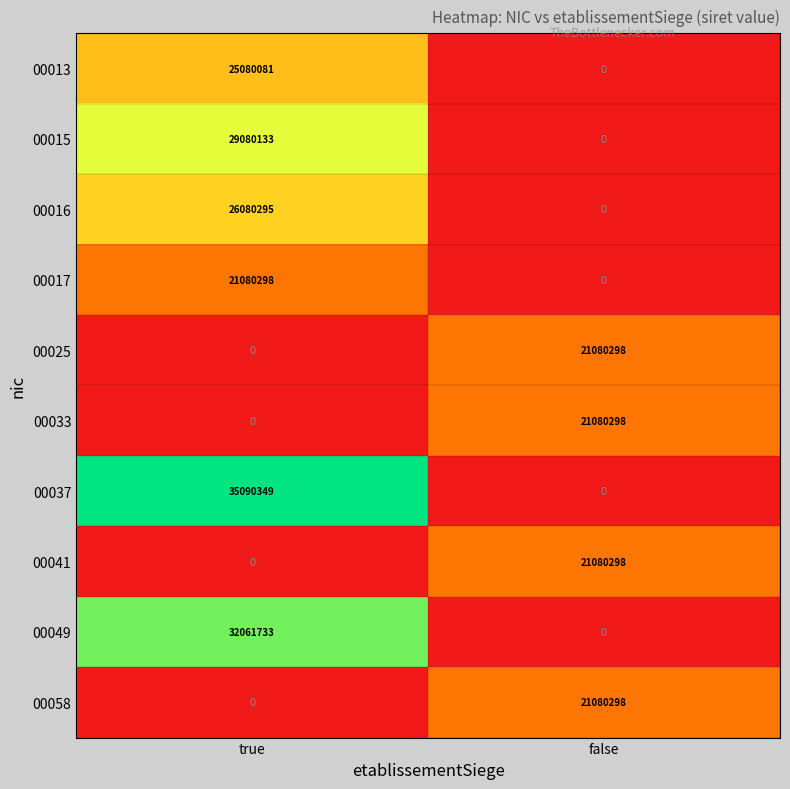

How many categories are shown in the chart?

2